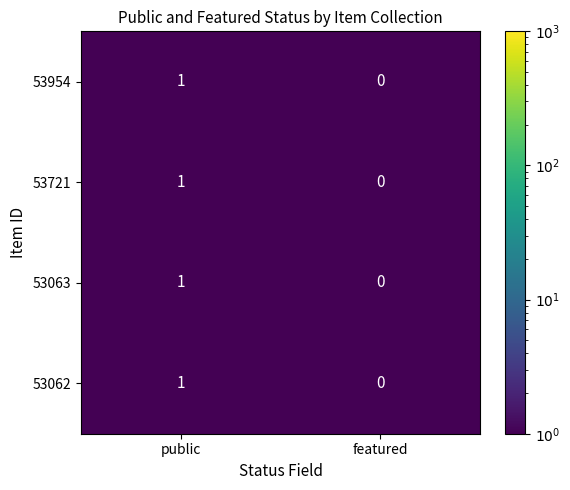

Reading left to right, list all the values displayed in this chart.

53954: 1	0
53721: 1	0
53063: 1	0
53062: 1	0